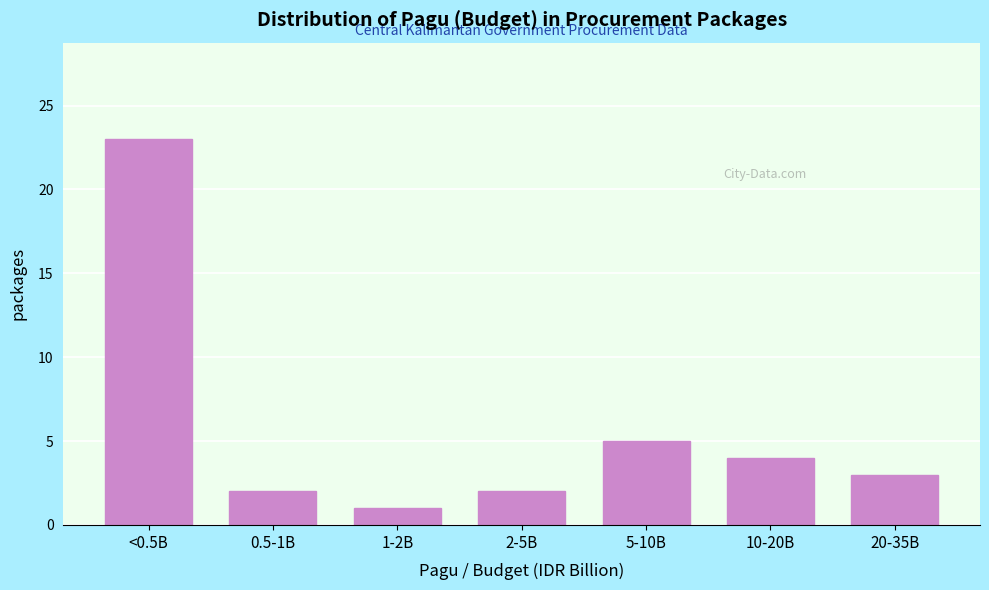

Reading right to left, what are all the values shown in this chart?

20-35B=3	10-20B=4	5-10B=5	2-5B=2	1-2B=1	0.5-1B=2	<0.5B=23